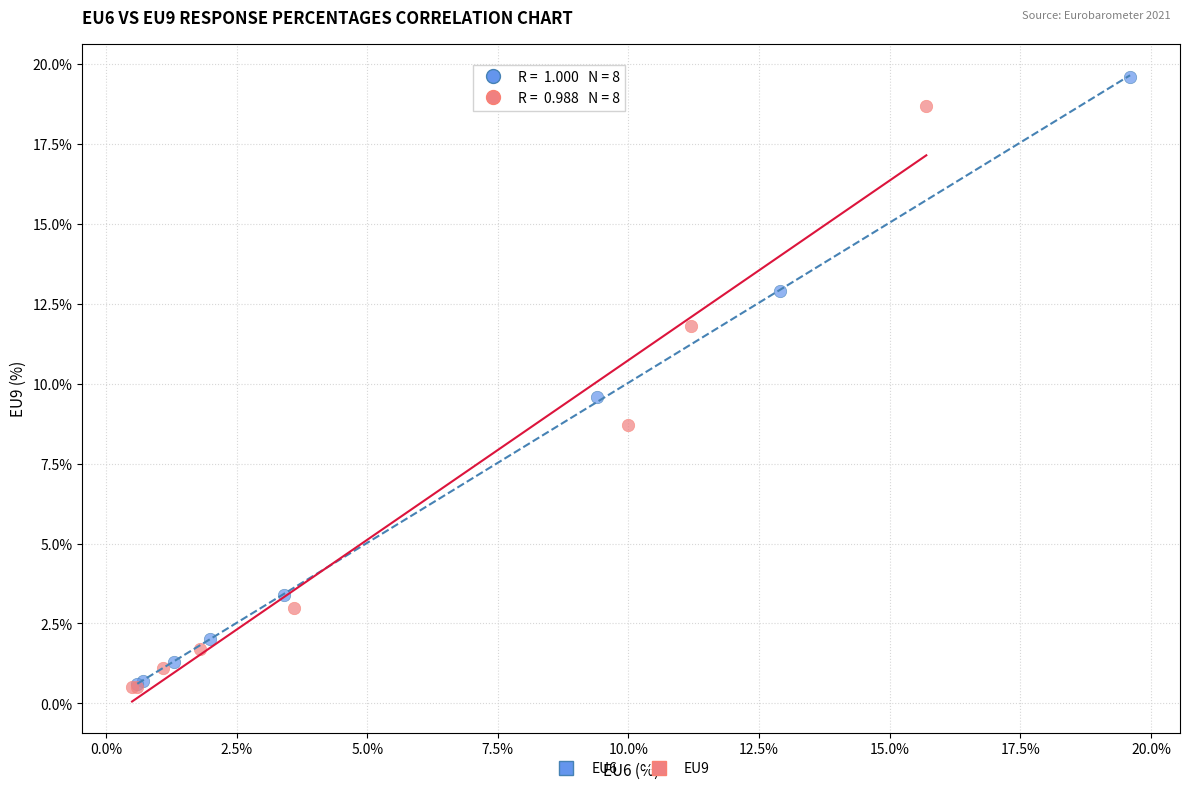

Which series contains the highest Y value?

EU6